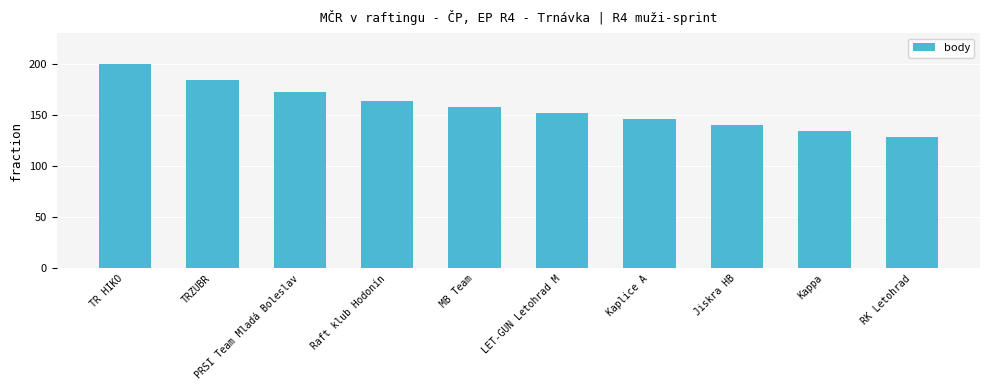

Reading left to right, what are all the values shown in this chart?

200	184	172	164	158	152	146	140	134	128